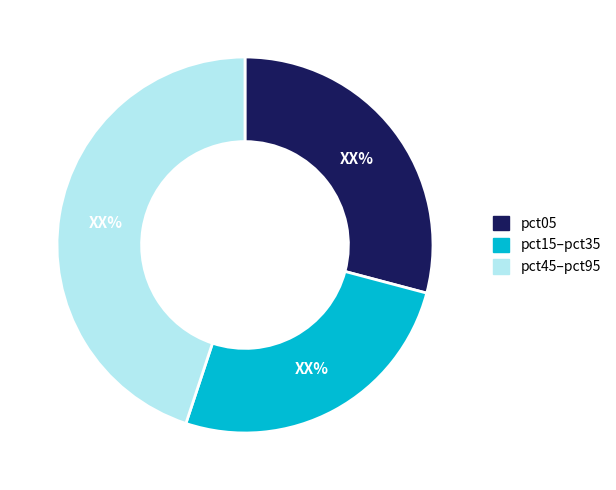

Does any single category account for the majority?

No